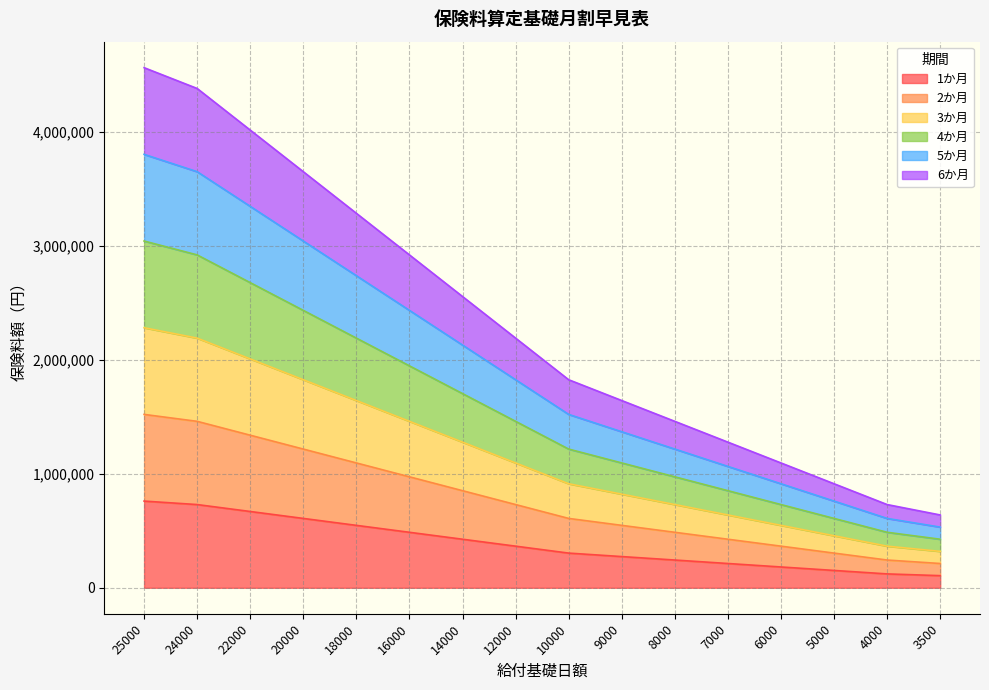

Rank the series by their maximum value, from highest to lowest.

6か月, 5か月, 4か月, 3か月, 2か月, 1か月